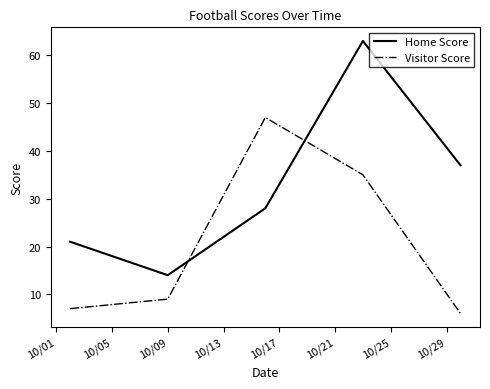

Which series has the largest total across all categories?

Home Score